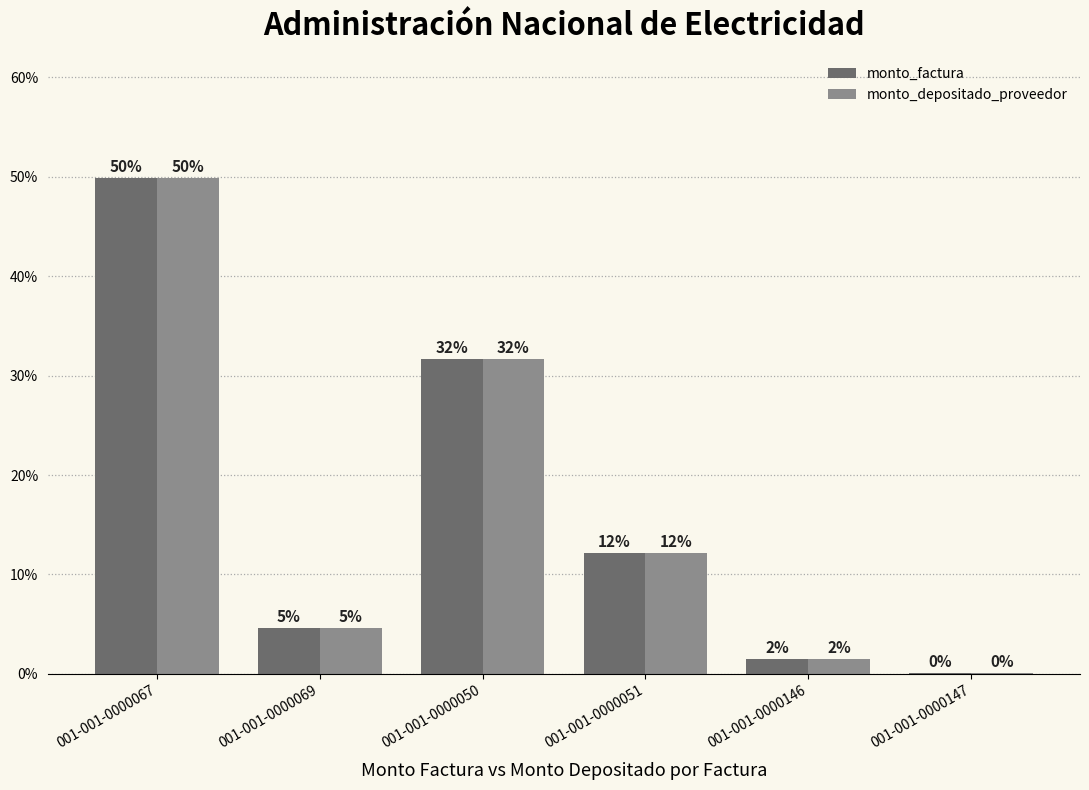

Are the bars grouped side by side (vs. stacked)?

Yes